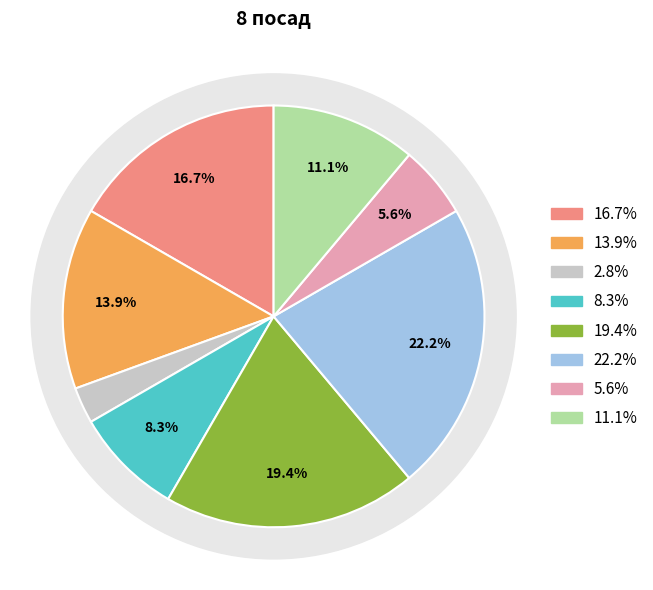

Does any single category account for the majority?

No